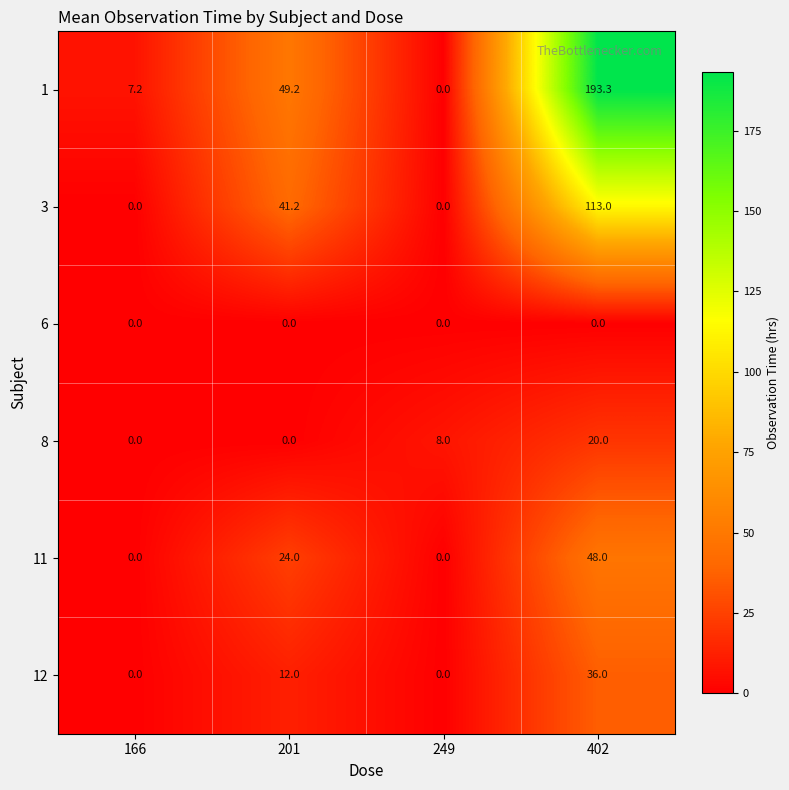

How many 12 values are between 0 and 36?

4